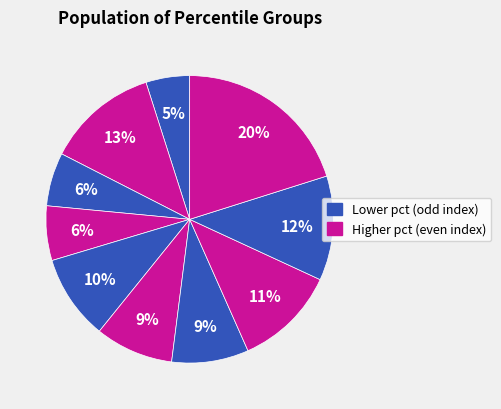

How many slices are in this pie chart?

10